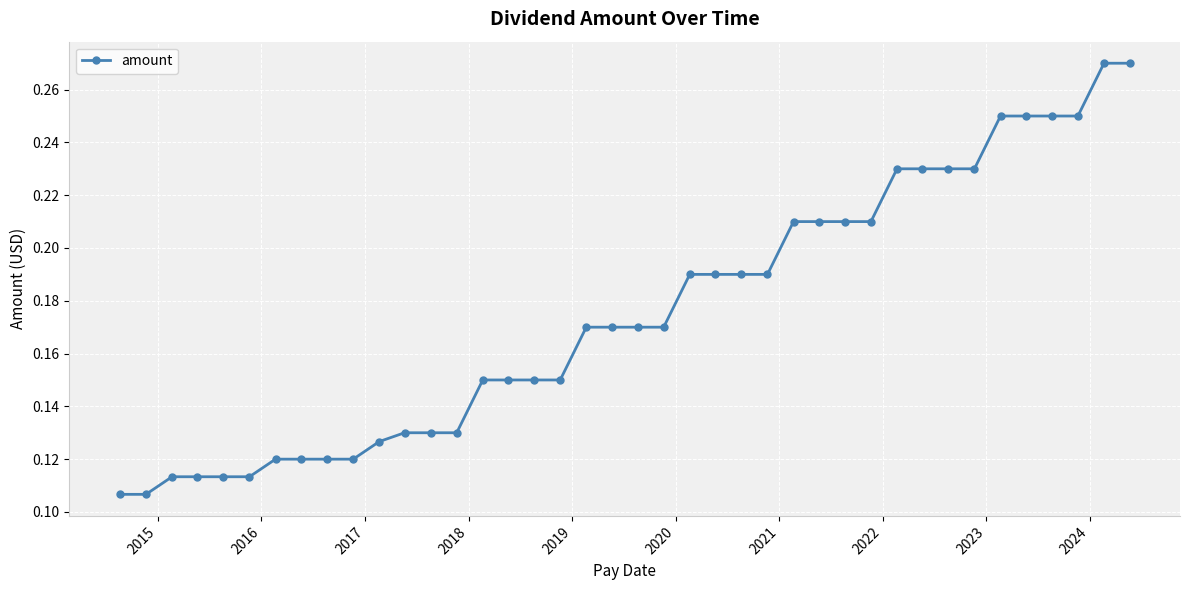

How many values are between 0 and 1?

40